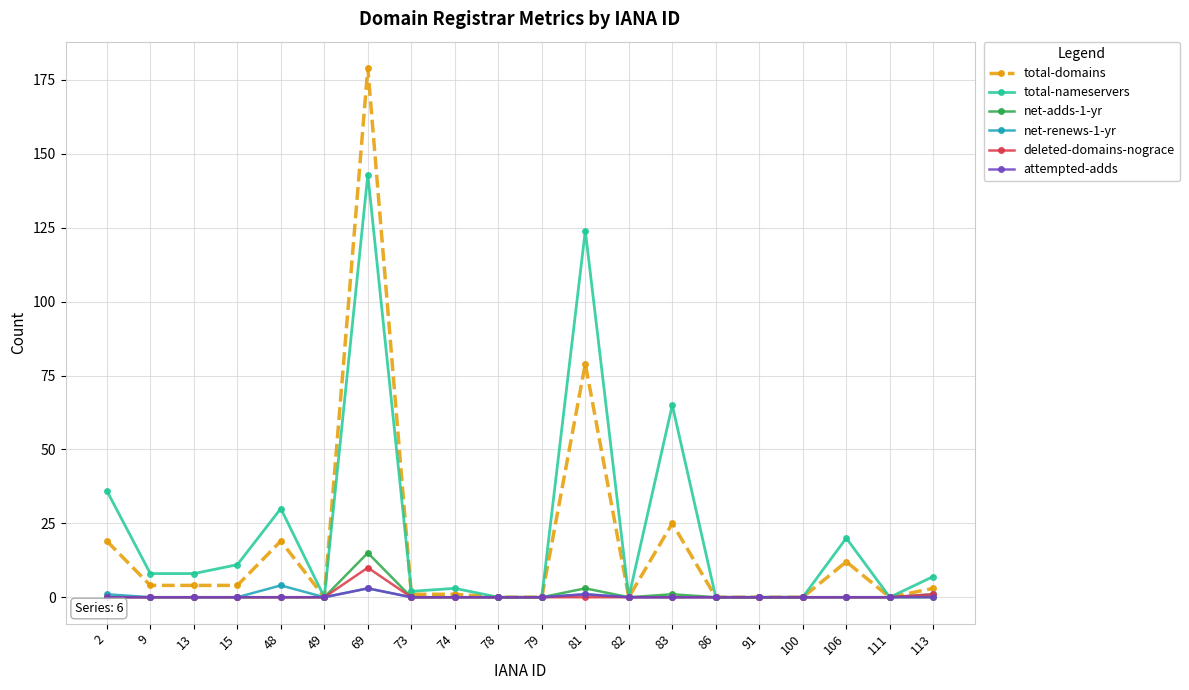

Which series has the largest total across all categories?

total-nameservers